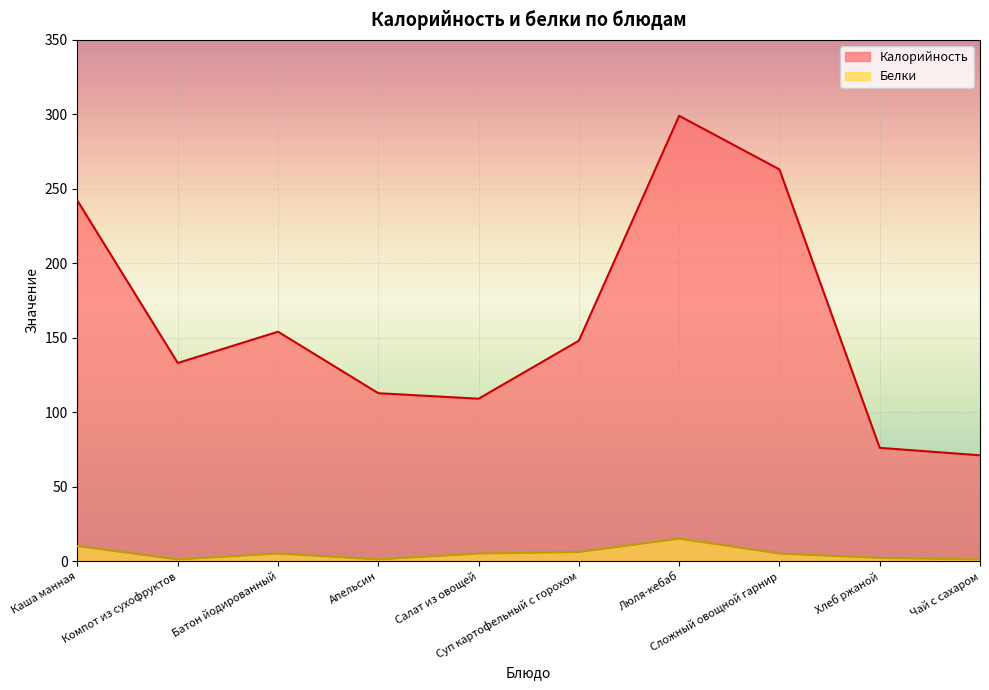

Reading left to right, what are all the values shown in this chart?

Калорийность: 242.0	133.0	154.0	112.7	109.0	148.0	299.0	263.0	76.0	71.0
Белки: 10.0	1.0	5.0	1.0	5.0	6.0	15.0	5.0	2.0	1.0